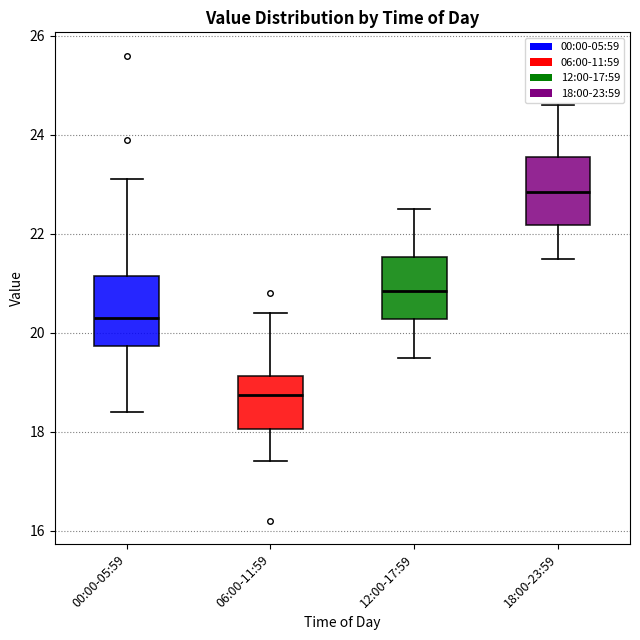

Which box has the lowest median line?

06:00-11:59